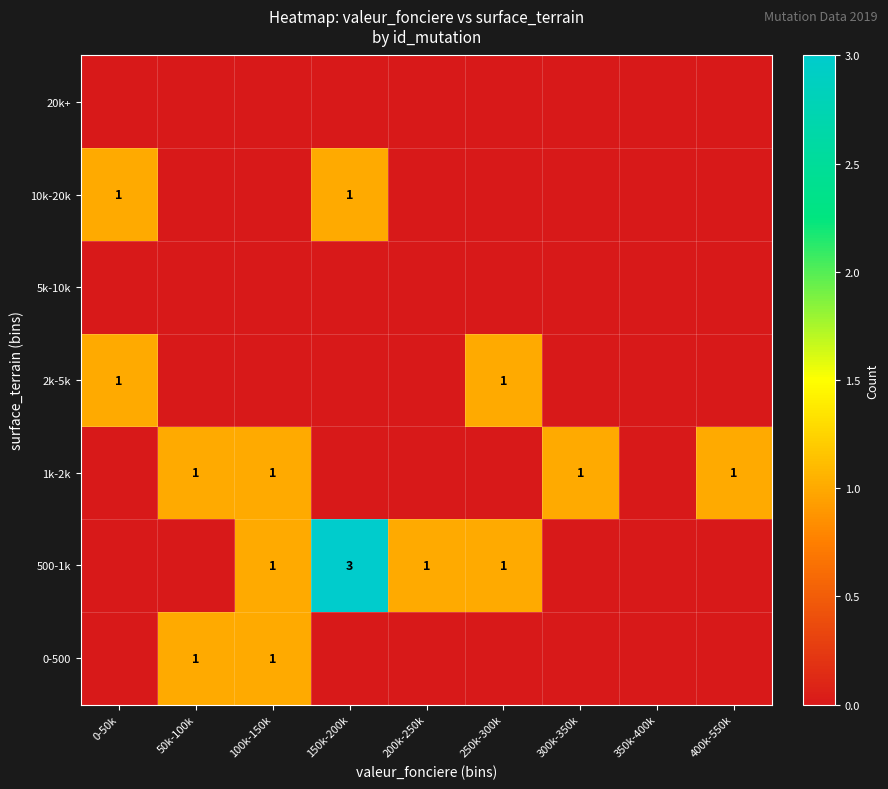

Which has a higher value, 150k-200k or 350k-400k?

150k-200k